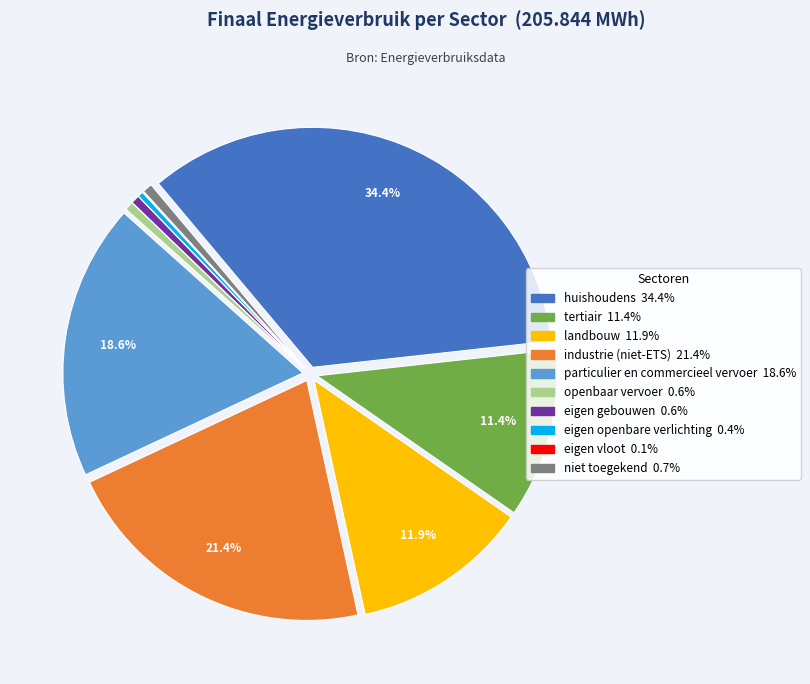

What portion of the pie excludes industrie (niet-ETS)?

78.6%